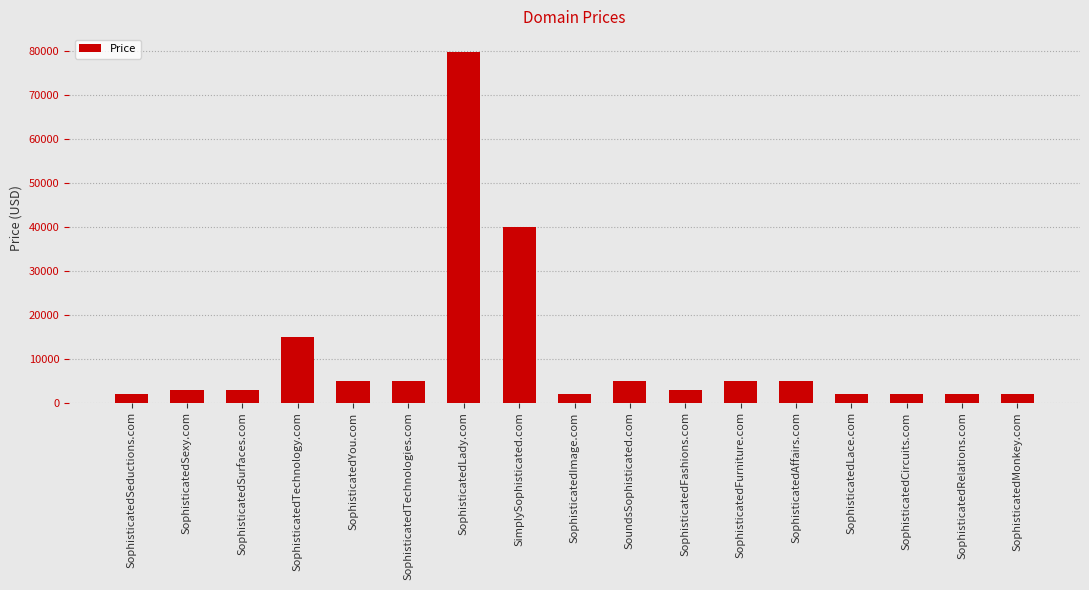

True or false: the data shows 1888 at SophisticatedLace.com.

True